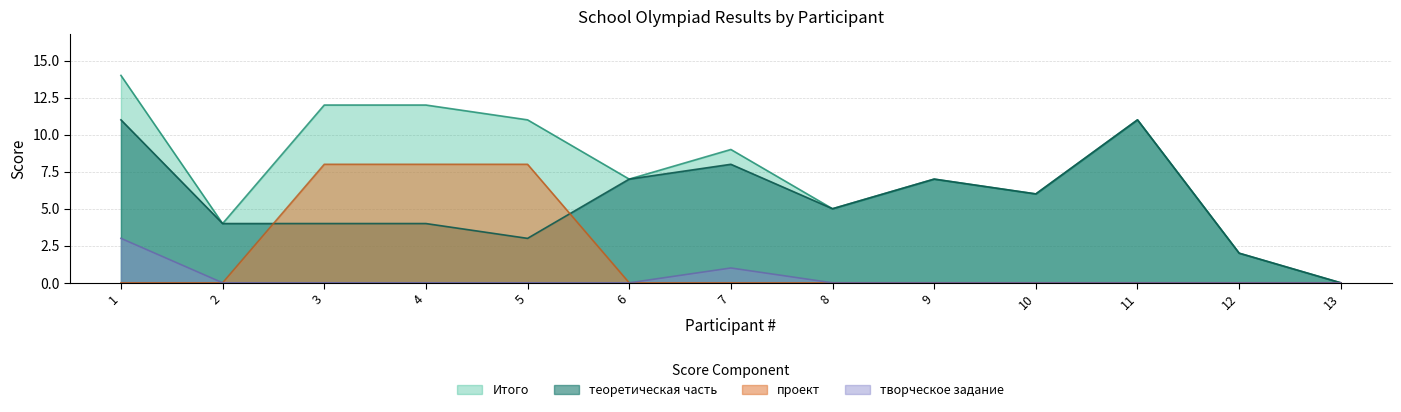

The value of творческое задание at 3 is 0. True or false?

True